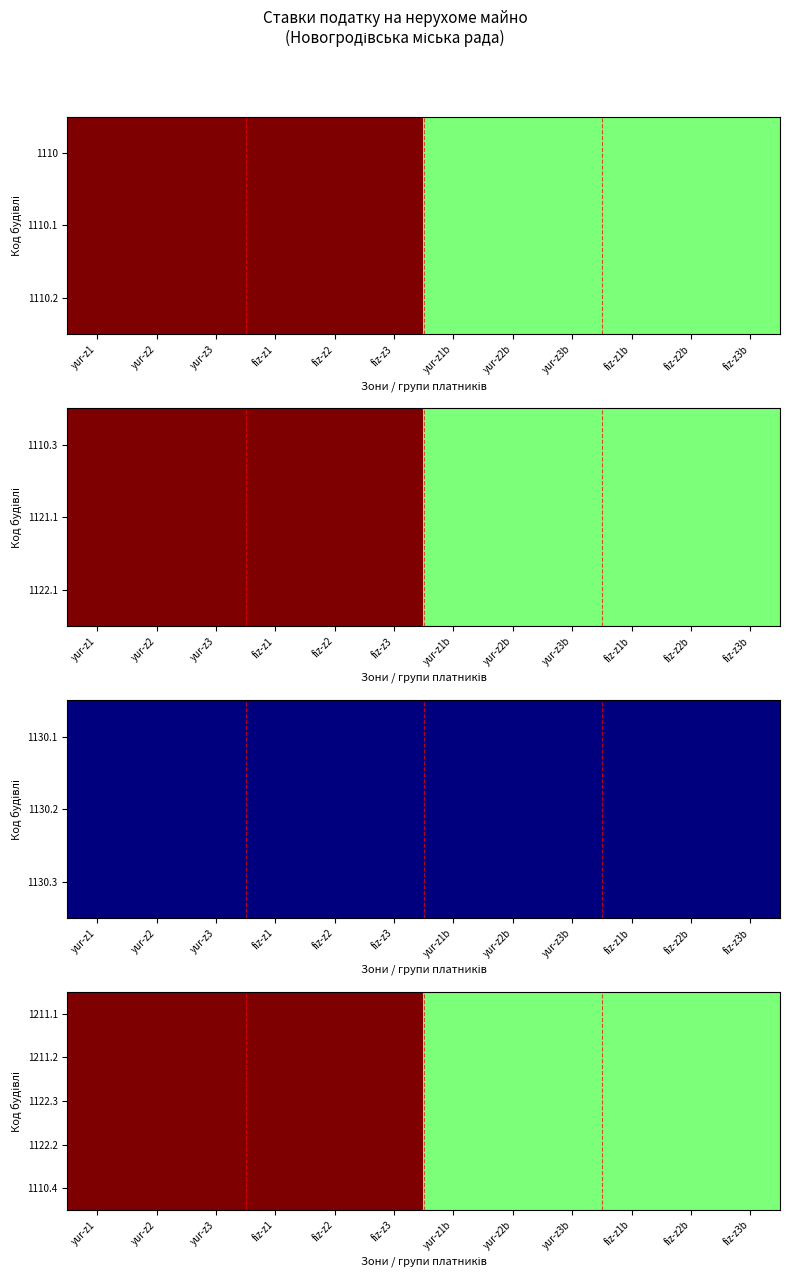

The 1211.2 series shows 1.0 at yur-z1. True or false?

True